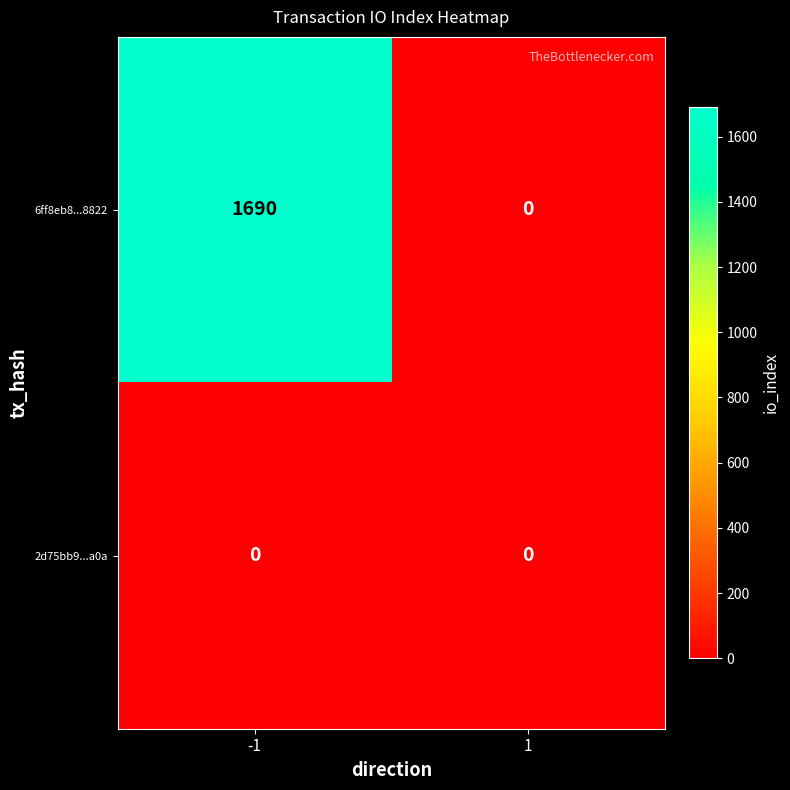

What is the greatest value displayed?

1690